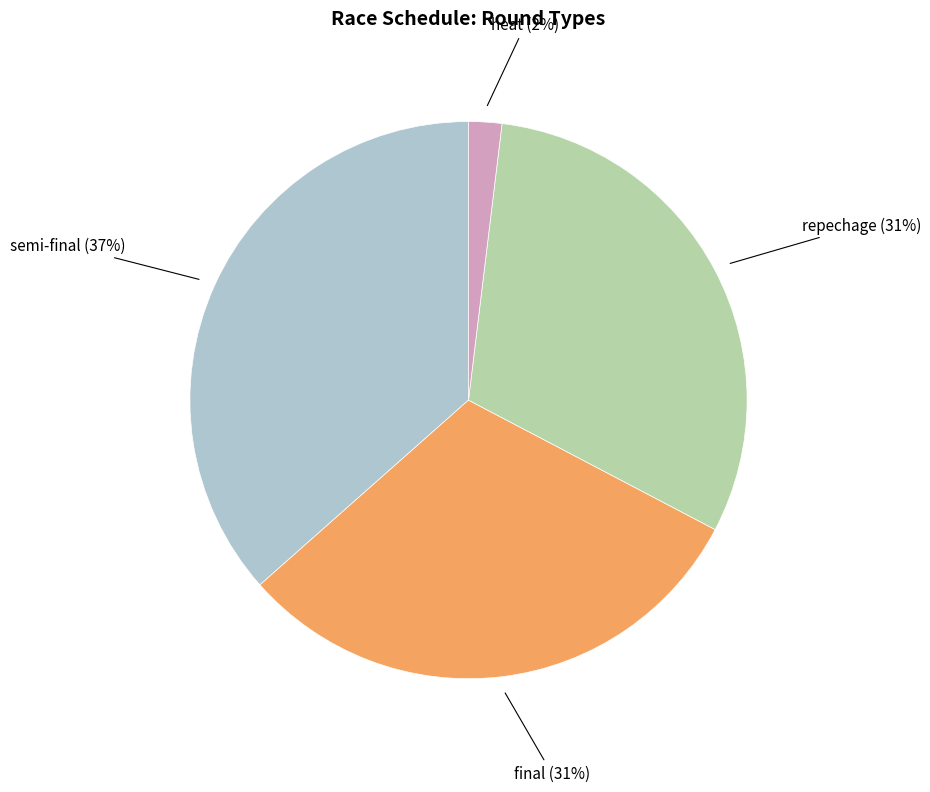

Is it true that repechage is 1% of the pie?

False